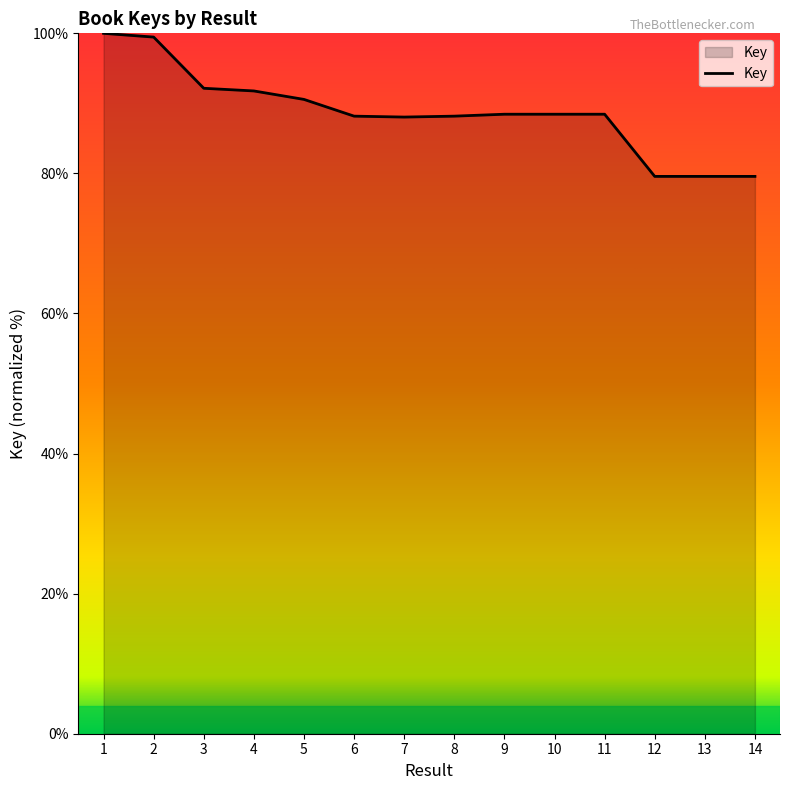

The chart shows a value of 158.4 at 6. True or false?

False